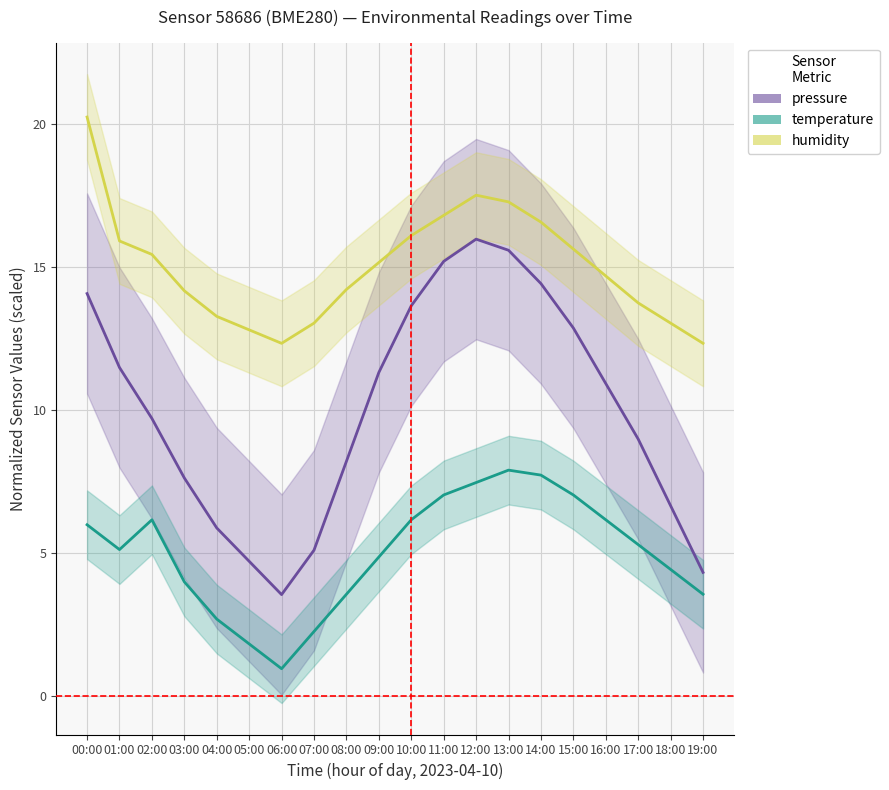

How many series are shown in this chart?

3